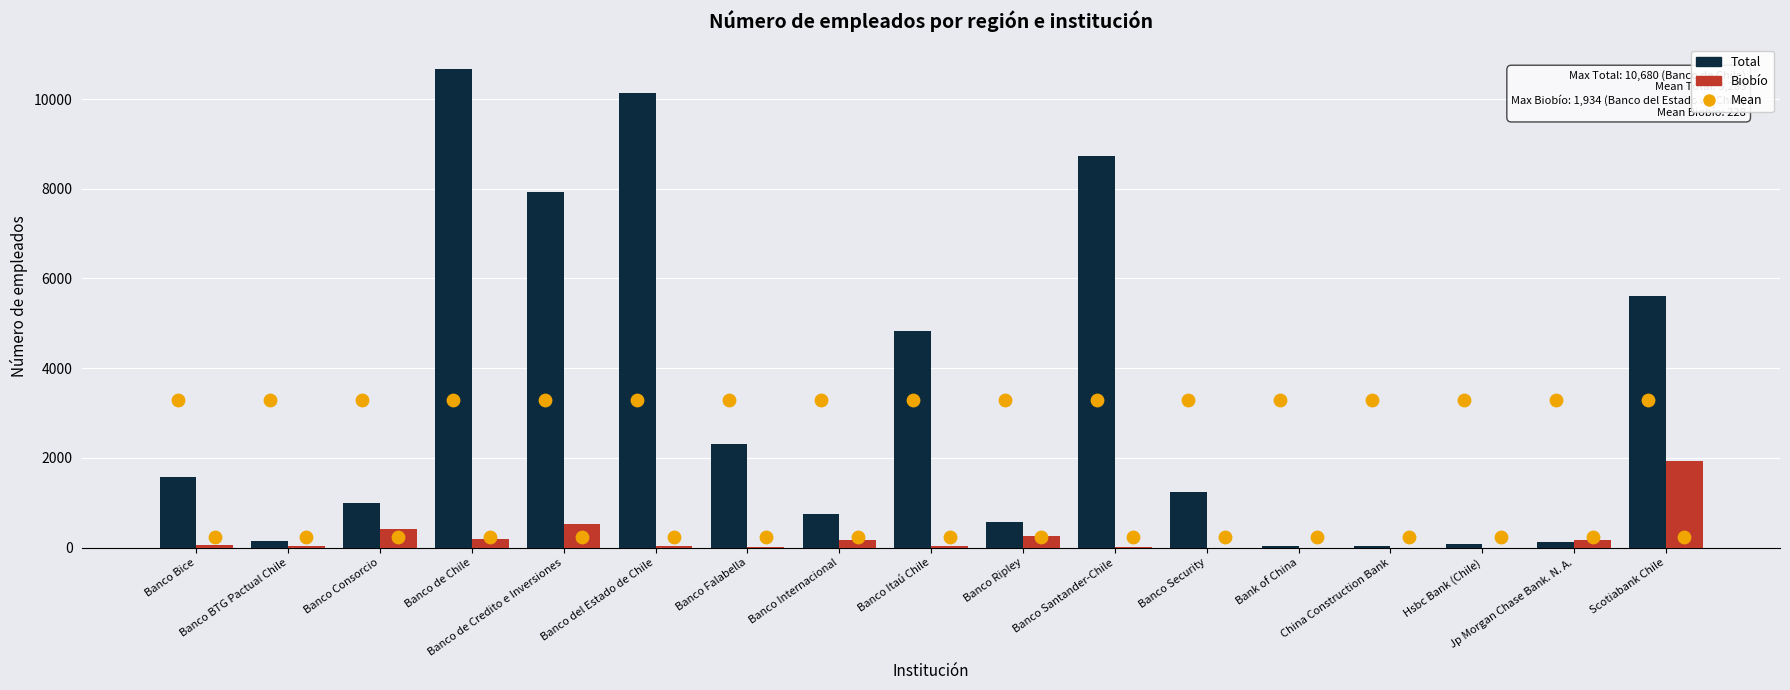

Which series has the widest spread of Y values?

Total